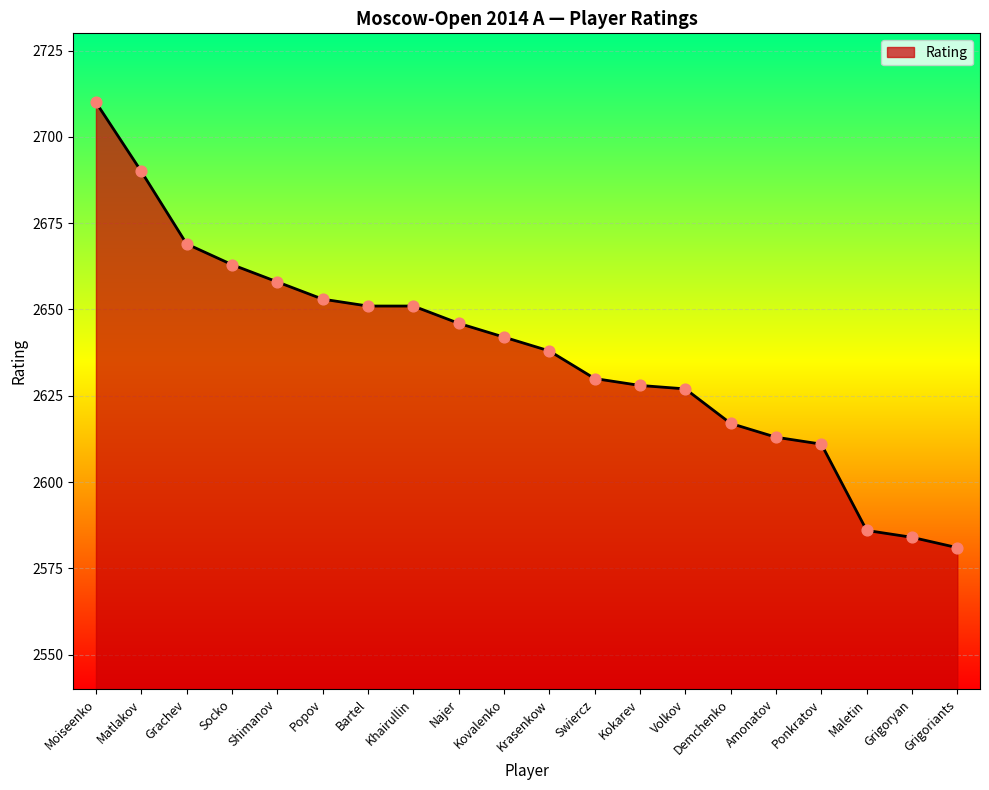

What is the change in value from Moiseenko to Grachev?

-41